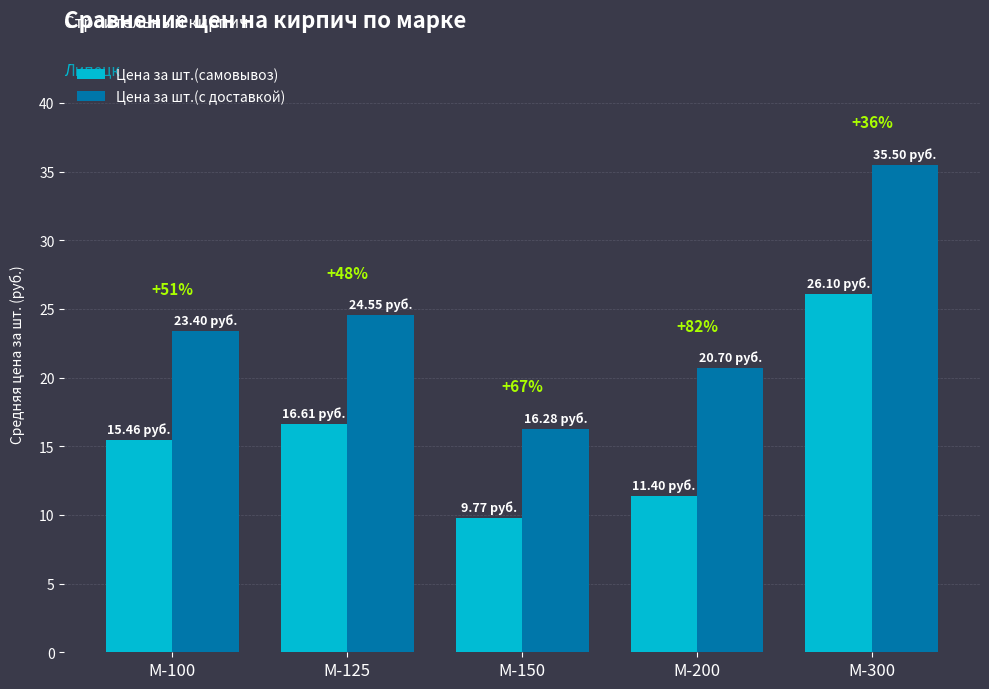

What is the difference between the maximum and minimum values in the Цена за шт.(самовывоз) series?

16.3